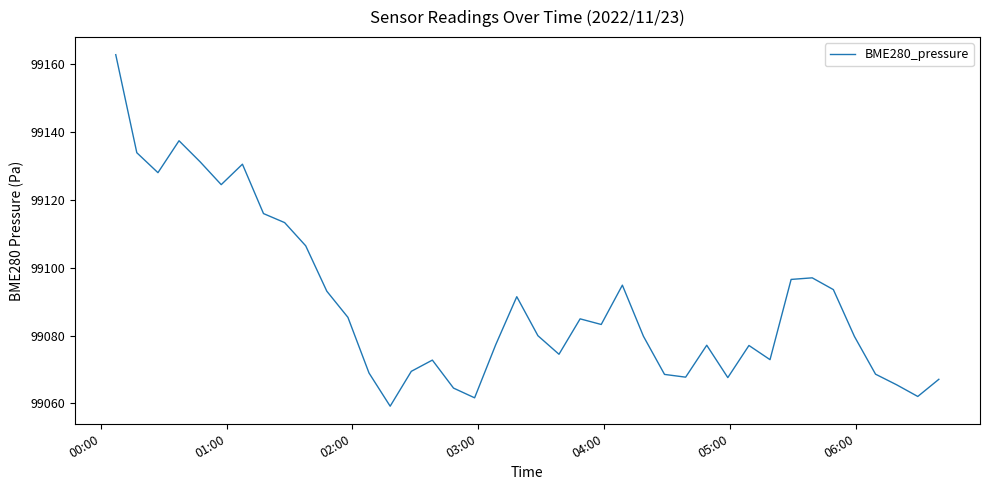

What is the smallest value displayed?

99059.2